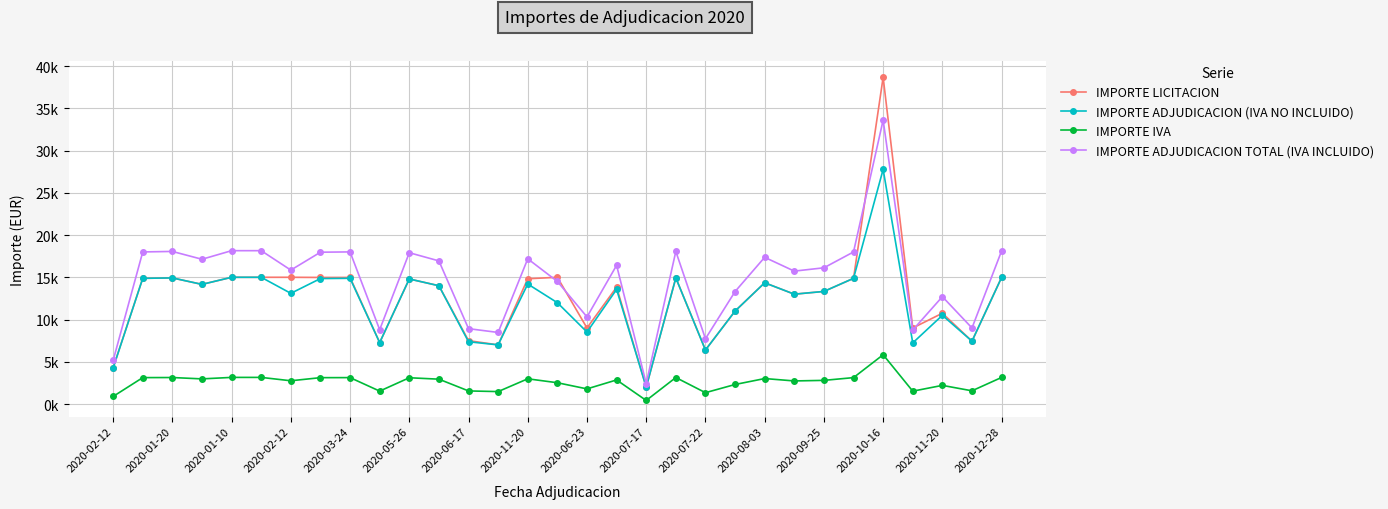

What is the average value of the IMPORTE IVA series?

2557.7